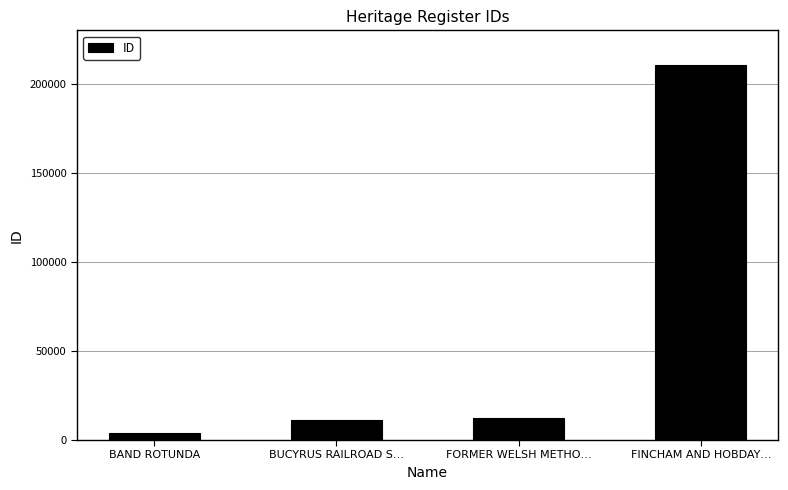

What is the difference between the maximum and second lowest values?

199514